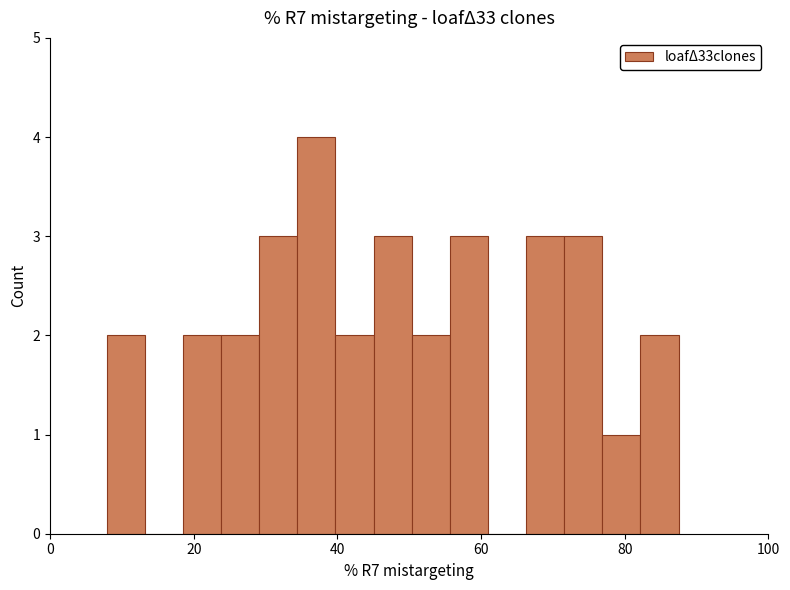

Around what value on the x-axis is the tallest bar? Give the approximate position of its centre, as read against the axis.

38